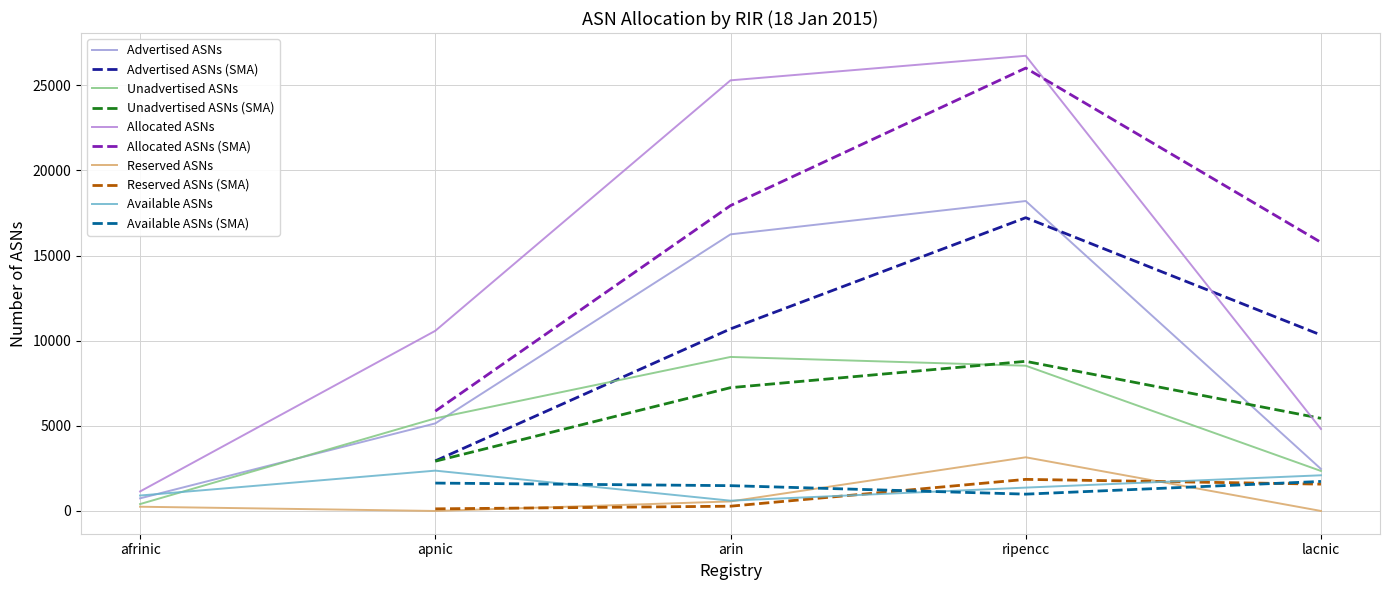

Read the Advertised ASNs value at lacnic, to the nearest 10.

2470